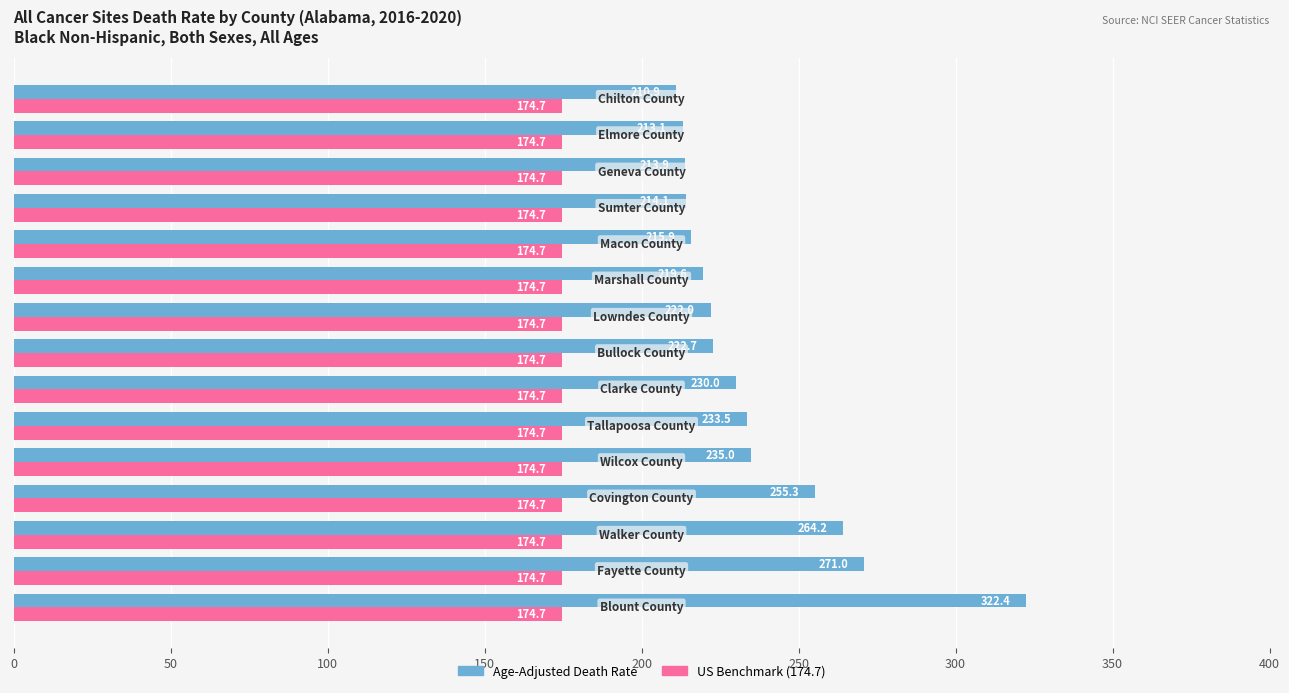

Count the number of data series in this chart.

2